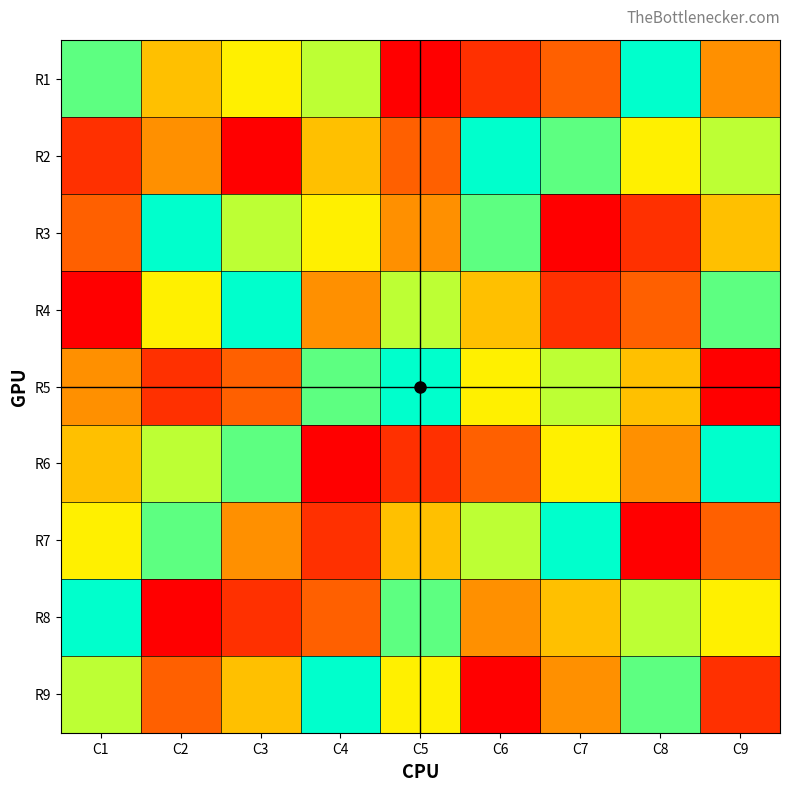

At C9, list the series in order from largest to smallest.

R6, R4, R2, R8, R3, R1, R7, R9, R5